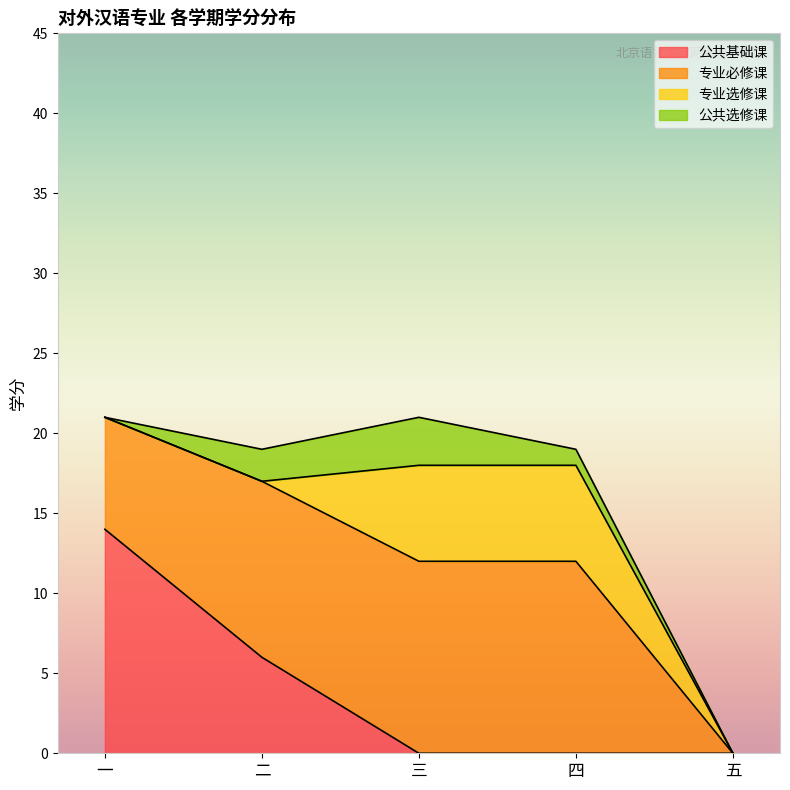

How many values in the 公共基础课 series exceed 0?

2